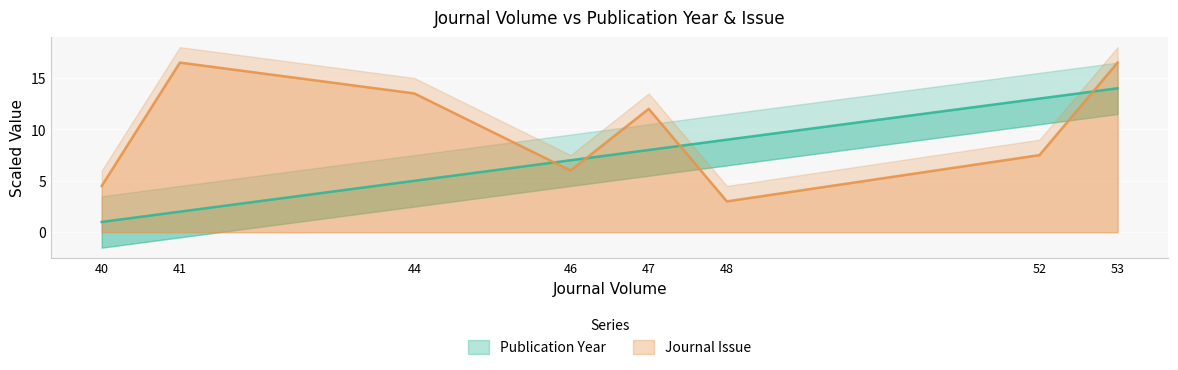

At which label does Journal Issue reach its minimum?

48